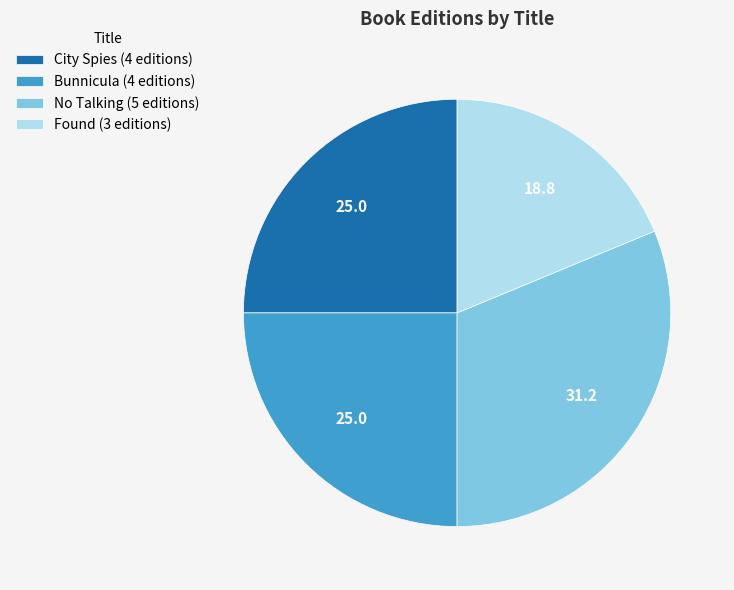

Combined, do No Talking (5 editions) and Bunnicula (4 editions) account for over 50%?

Yes